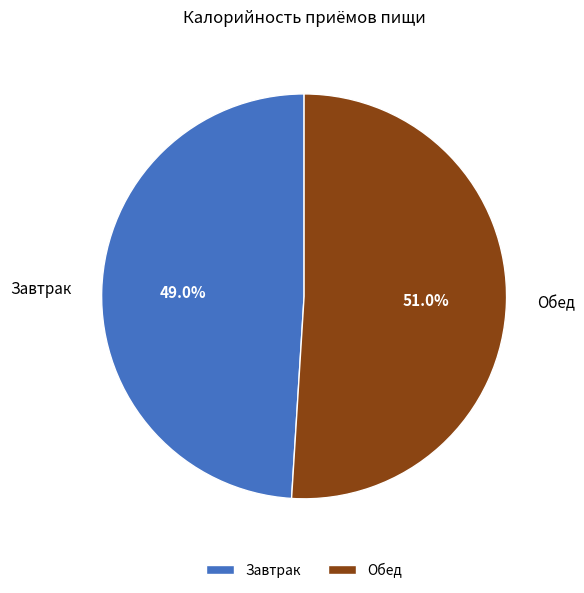

To the nearest percent, what is the difference between the Завтрак and Обед slice percentages?

2%